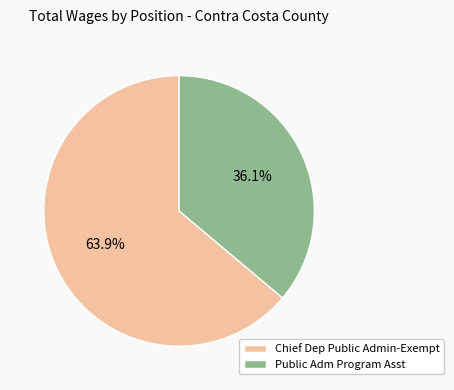

Which has a higher value, Public Adm Program Asst or Chief Dep Public Admin-Exempt?

Chief Dep Public Admin-Exempt